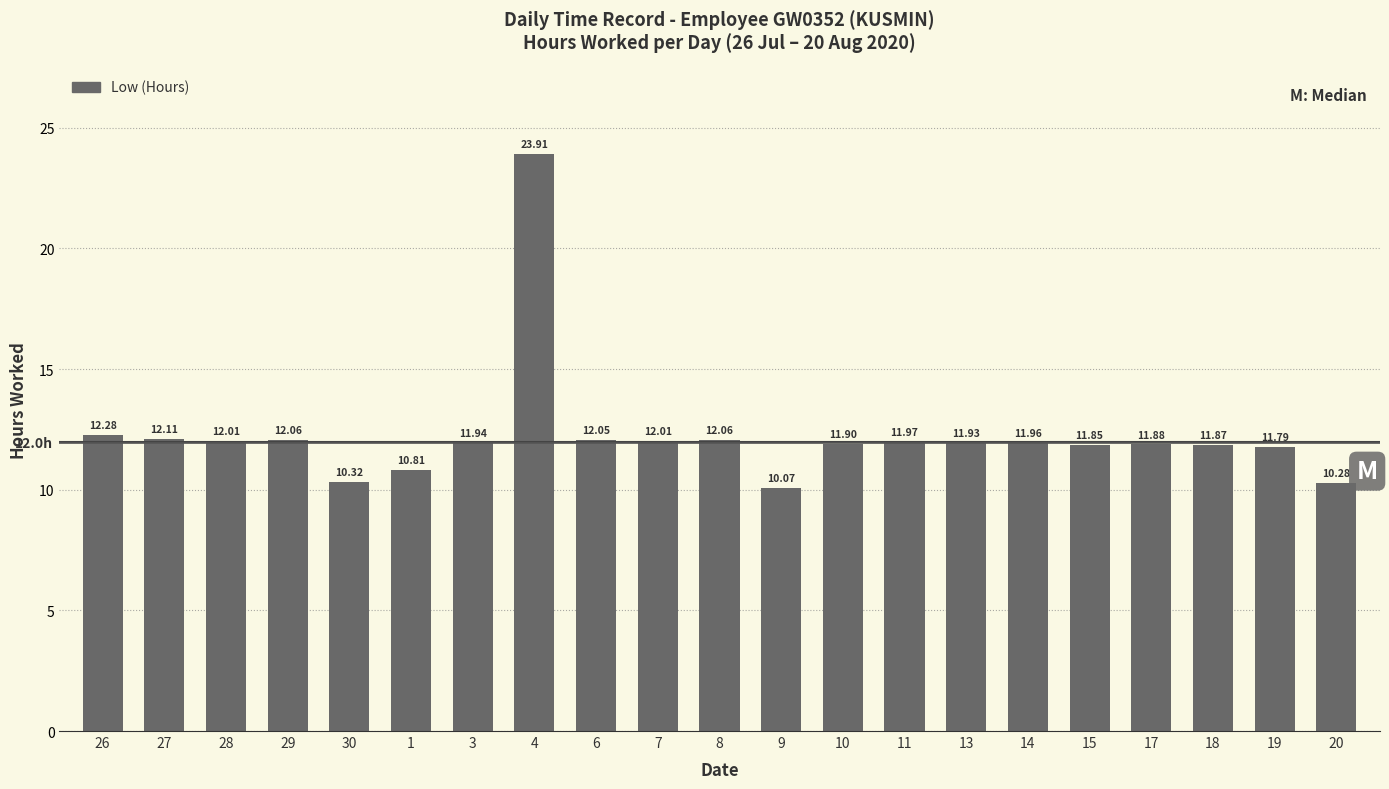

Count the number of categories in the chart.

21